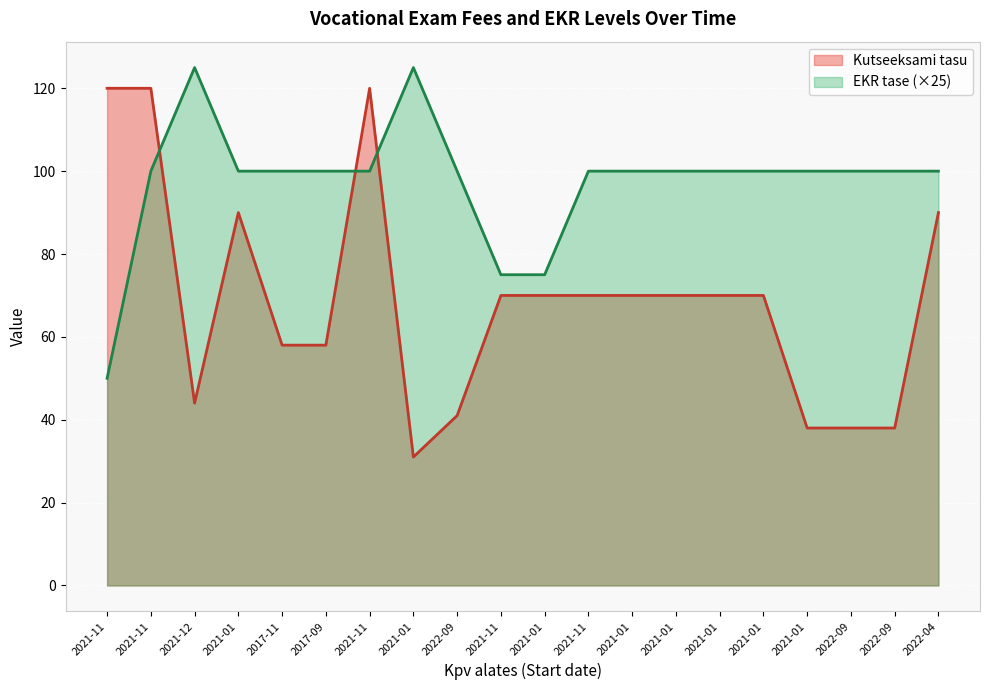

At which category is the sum across all series the highest?

2021-11